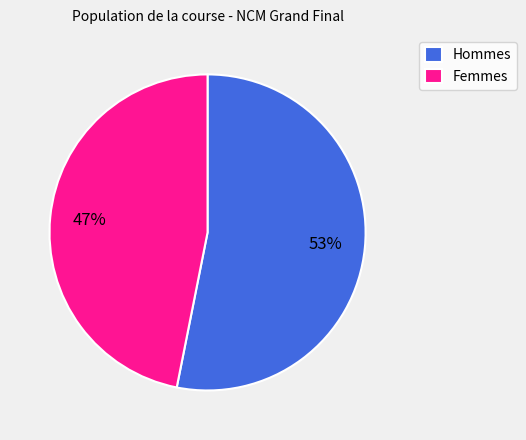

The Hommes slice represents 53% of the pie. True or false?

True